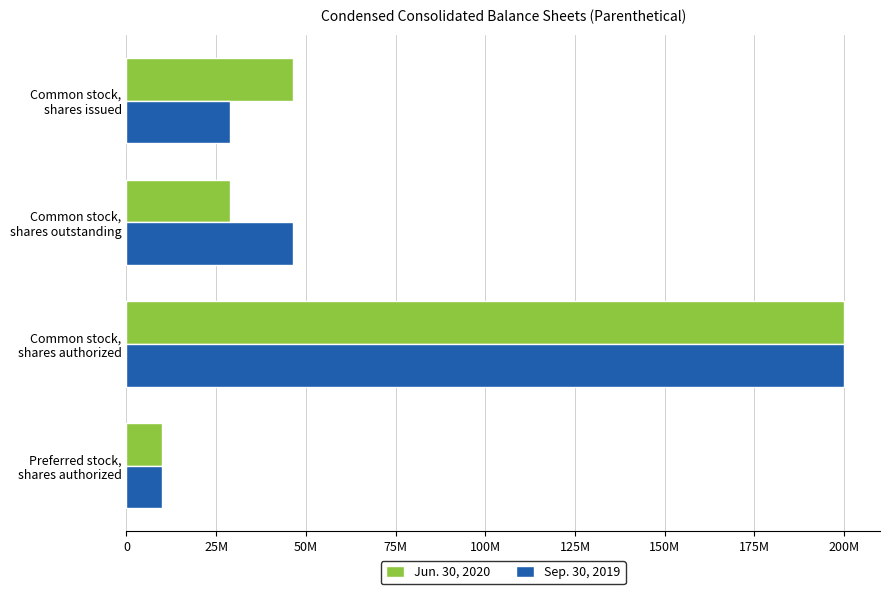

What are all the series names shown in the legend?

Jun. 30, 2020, Sep. 30, 2019